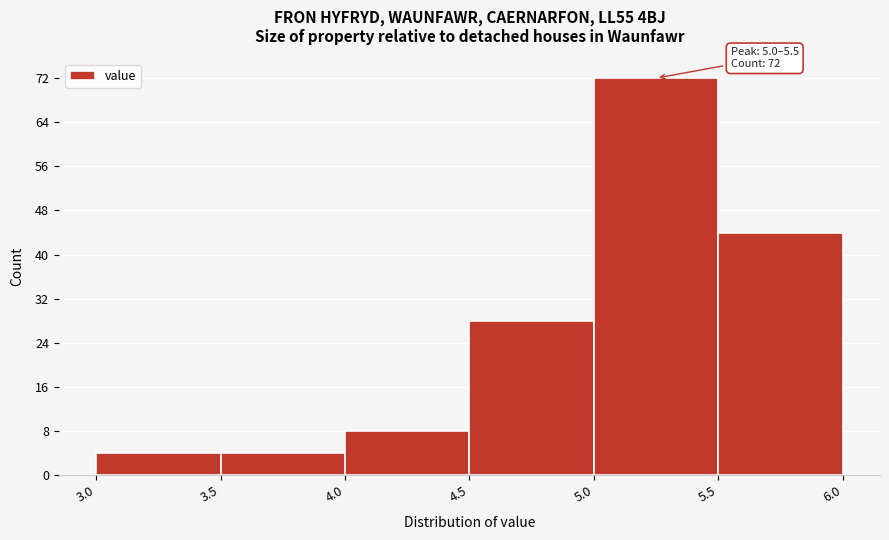

Which range on the x-axis has the tallest bar?

5.0 to 5.5